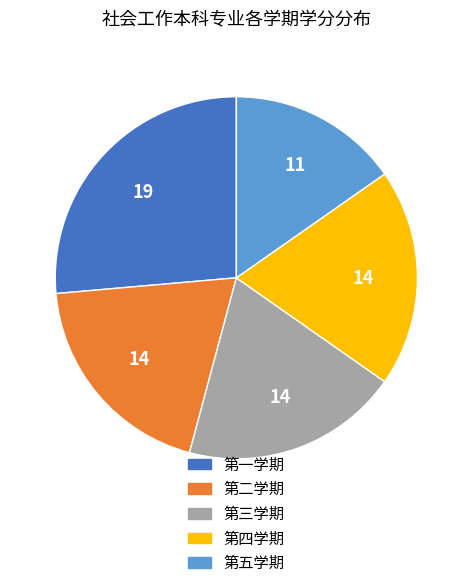

True or false: 第一学期 accounts for 26% of the total.

True